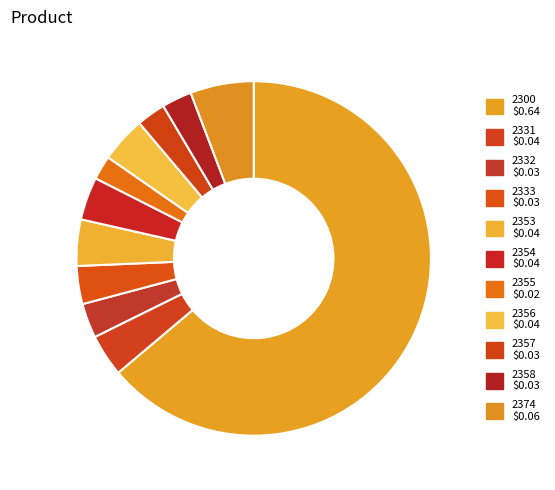

Combined, what portion of the pie is 2332 and 2353?

7.4%